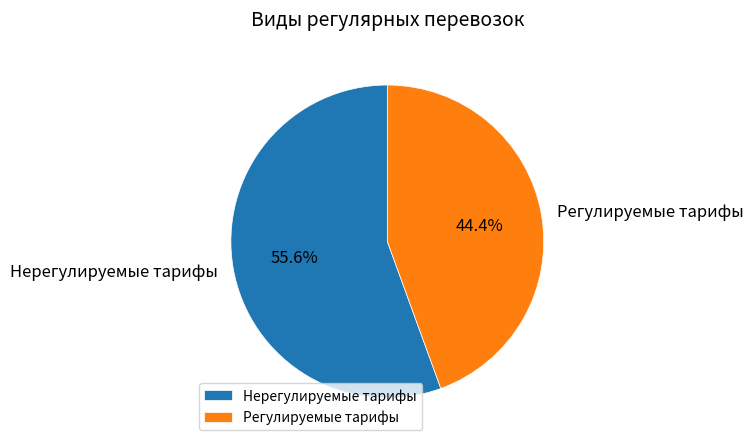

Between Регулируемые тарифы and Нерегулируемые тарифы, which is larger?

Нерегулируемые тарифы